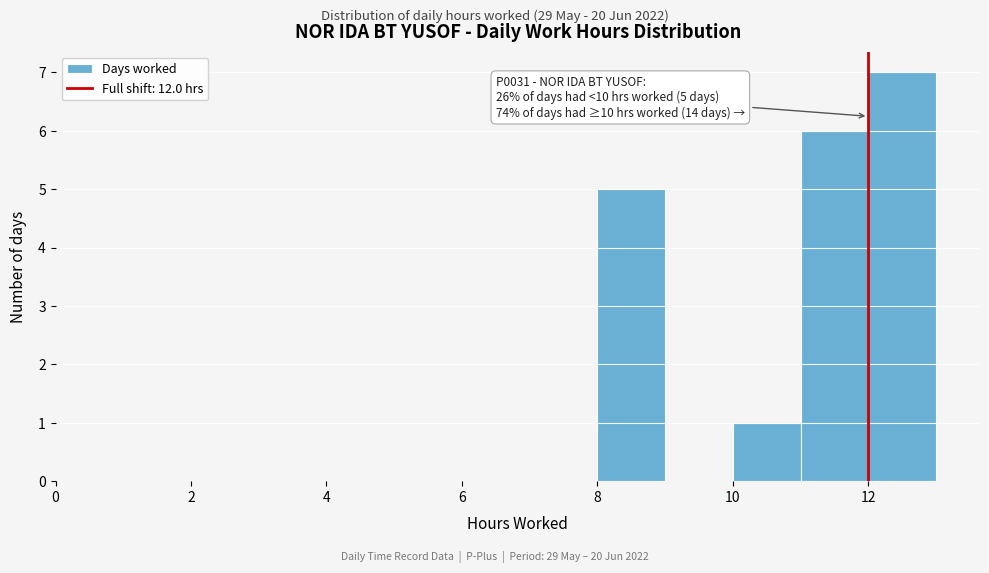

Over which range of the x-axis is the bar tallest?

12 to 13